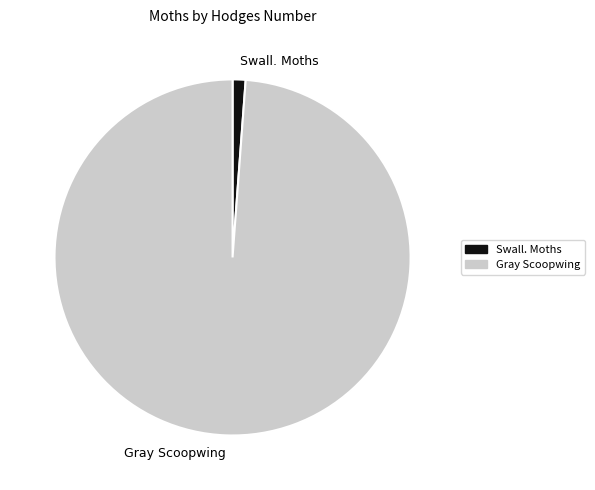

Do Gray Scoopwing and Swall. Moths together represent more than half of the pie?

Yes